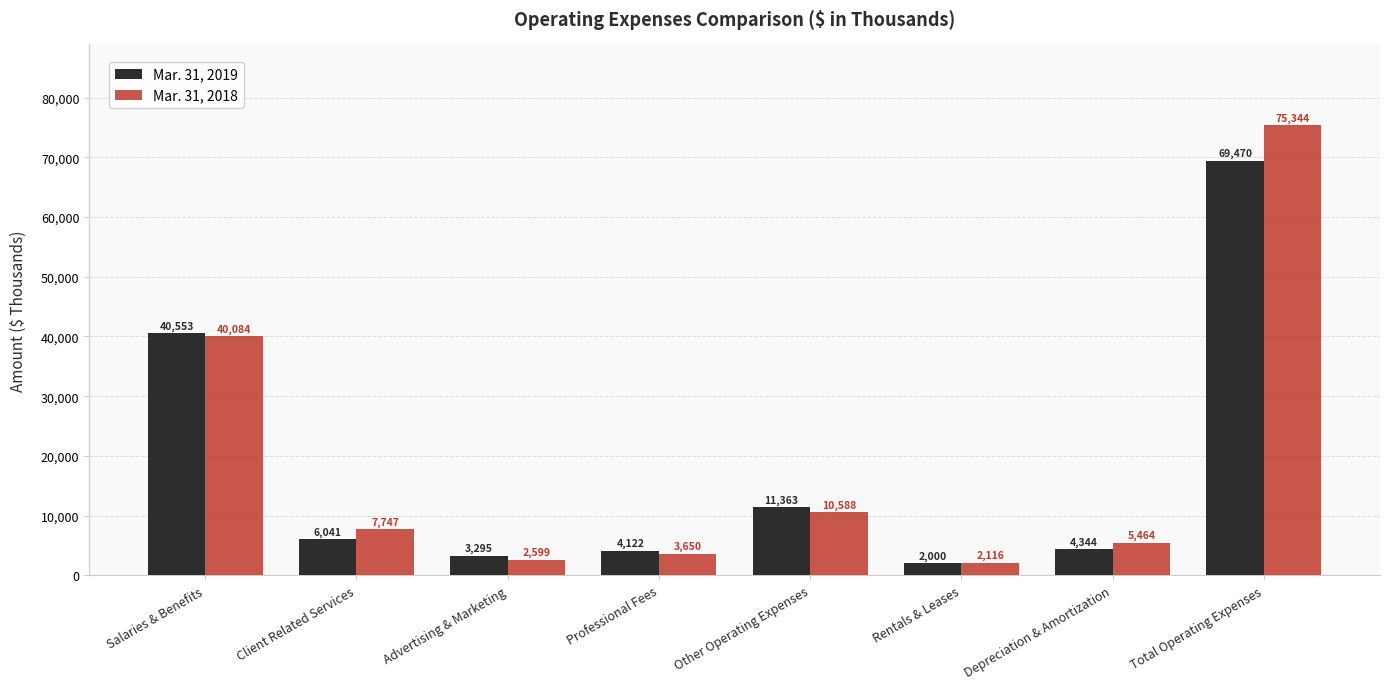

What is the average value of the Mar. 31, 2018 series?

18449